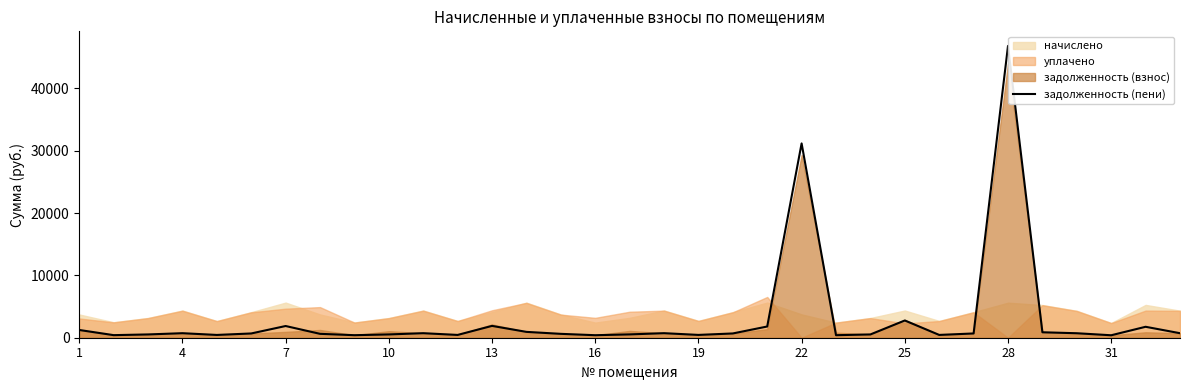

How many points are lower than both their immediate neighbors (excluding endpoints)?

9